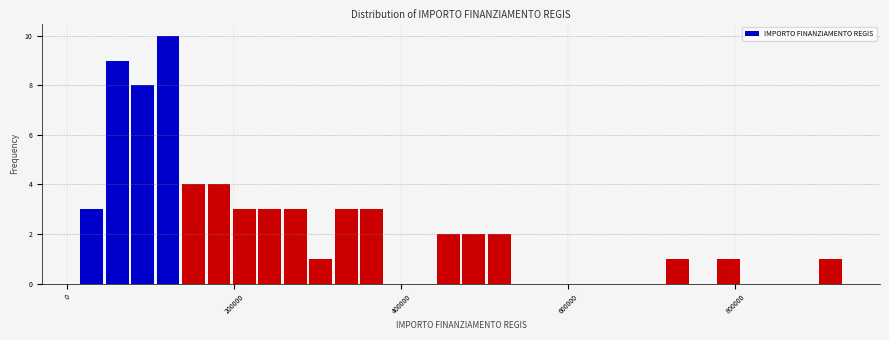

Read against the x-axis, roughly where is the centre of the tallest bar?

120000